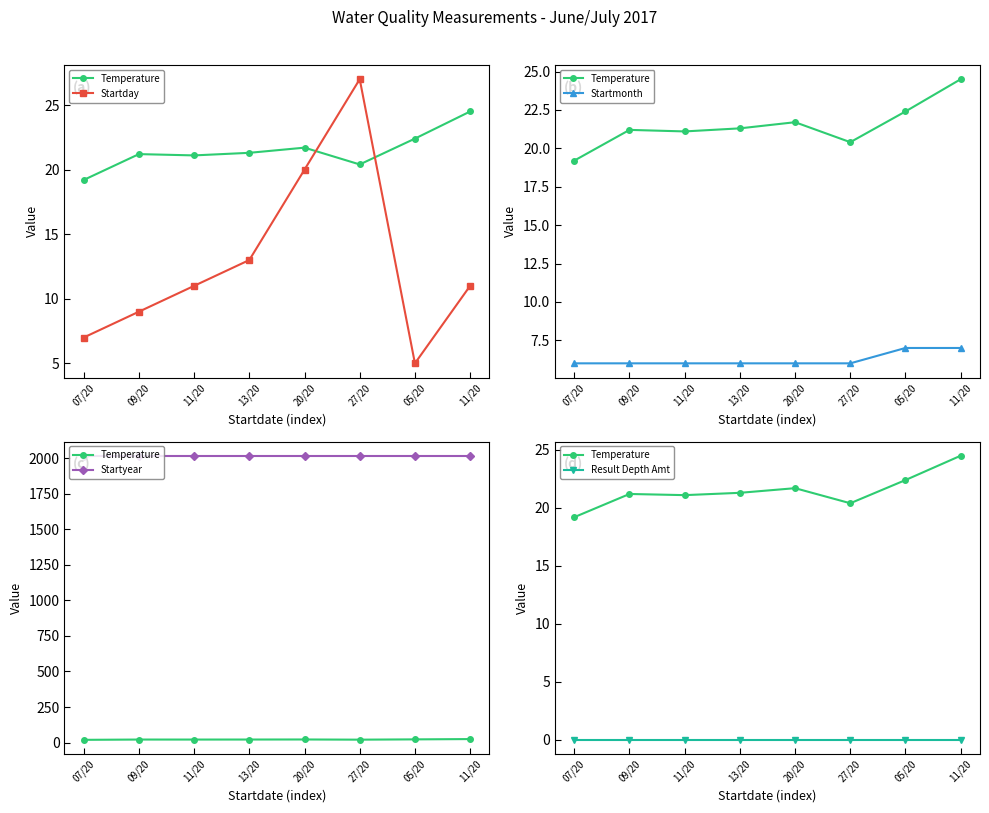

Does the chart have visible grid lines?

No